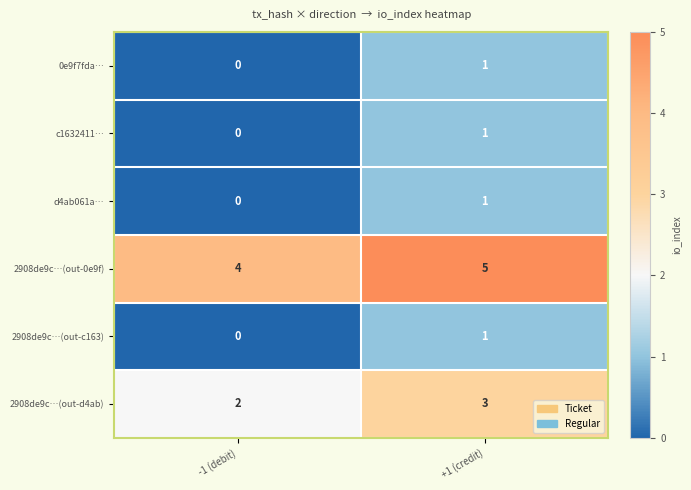

What is the difference between the highest and lowest values at -1 (debit)?

4